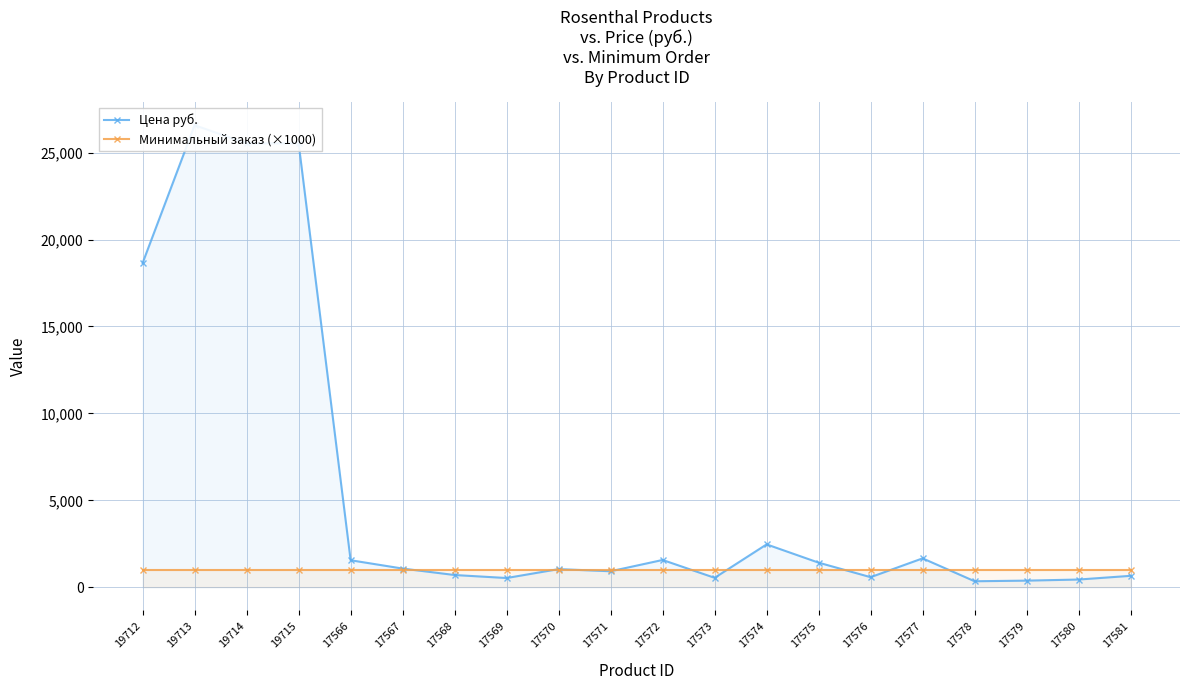

Reading left to right, what are all the values shown in this chart?

Цена руб.: 19712=18652.0	19713=26572.0	19714=25529.0	19715=25529.0	17566=1560.4	17567=1081.5	17568=710.7	17569=538.0	17570=1050.6	17571=927.0	17572=1575.9	17573=550.0	17574=2472.0	17575=1421.4	17576=587.1	17577=1668.6	17578=352.0	17579=388.0	17580=451.0	17581=664.3
Минимальный заказ (×1000): 19712=1000.0	19713=1000.0	19714=1000.0	19715=1000.0	17566=1000.0	17567=1000.0	17568=1000.0	17569=1000.0	17570=1000.0	17571=1000.0	17572=1000.0	17573=1000.0	17574=1000.0	17575=1000.0	17576=1000.0	17577=1000.0	17578=1000.0	17579=1000.0	17580=1000.0	17581=1000.0